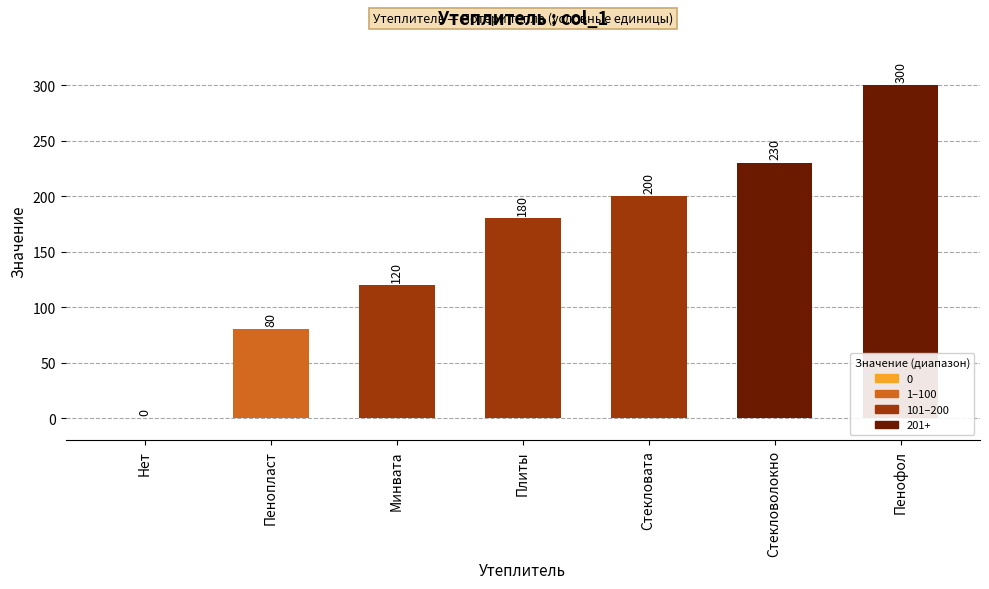

Reading left to right, extract all data points from this chart.

Нет=0	Пенопласт=80	Минвата=120	Плиты=180	Стекловата=200	Стекловолокно=230	Пенофол=300